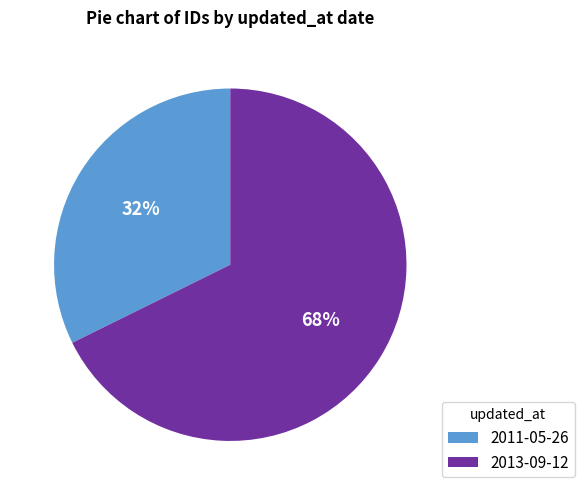

Which category has the smallest portion of the pie?

2011-05-26